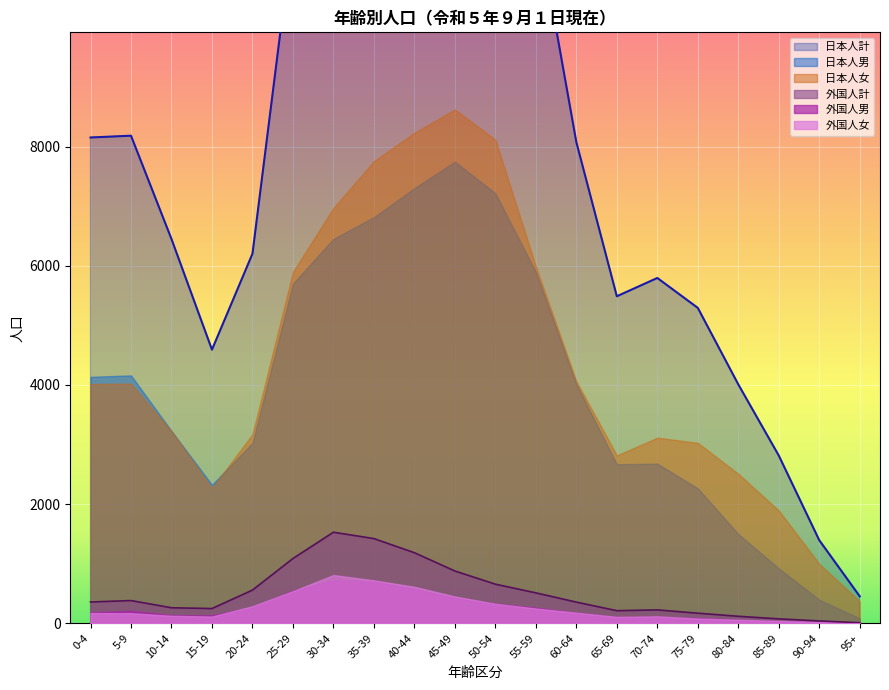

List the labels in order of 日本人男 value, smallest first.

95+, 90-94, 85-89, 80-84, 15-19, 75-79, 65-69, 70-74, 20-24, 10-14, 60-64, 0-4, 5-9, 25-29, 55-59, 30-34, 35-39, 50-54, 40-44, 45-49